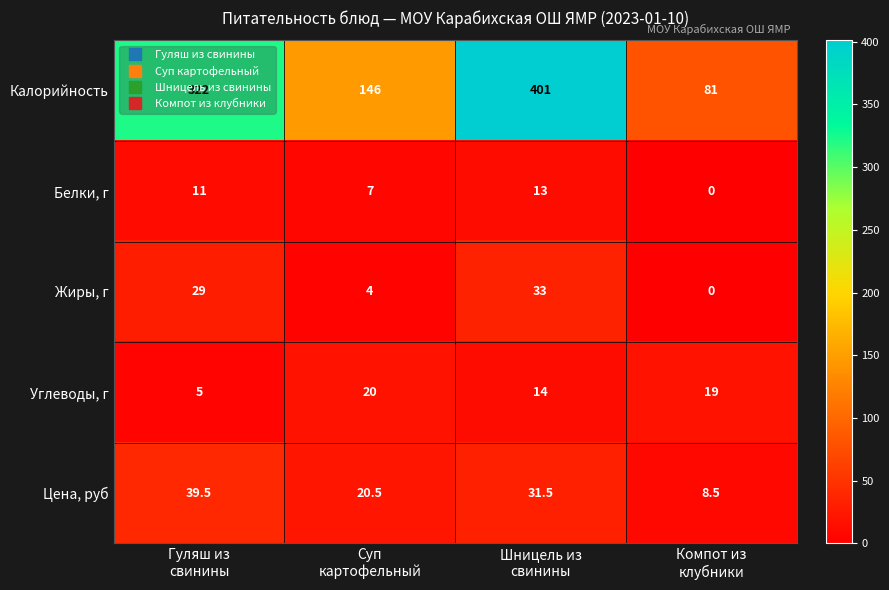

Rank the series at Шницель из
свинины from lowest to highest value.

Белки, г, Углеводы, г, Цена, руб, Жиры, г, Калорийность